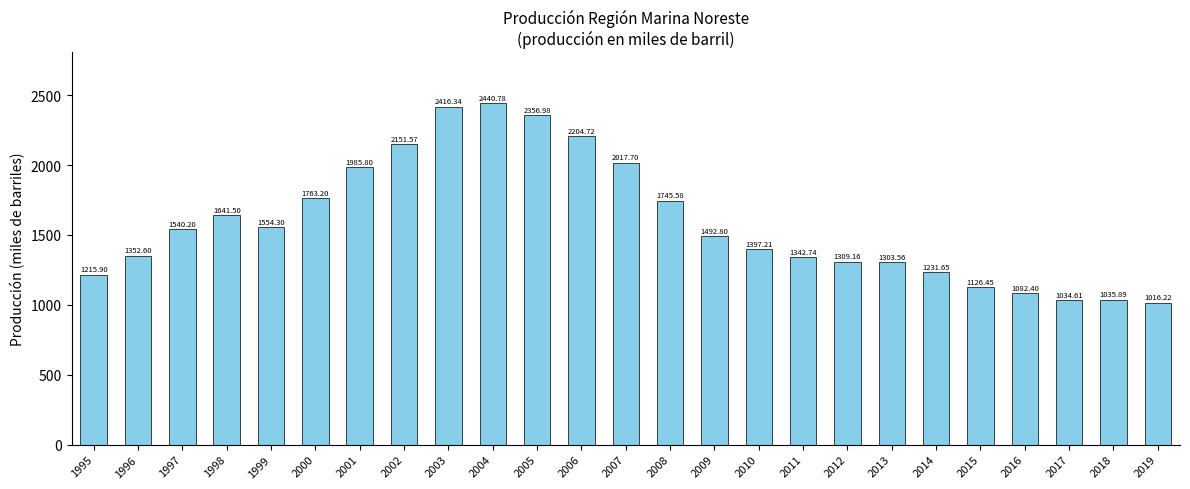

Reading left to right, extract all data points from this chart.

1995=1215.9	1996=1352.6	1997=1540.2	1998=1641.5	1999=1554.3	2000=1763.2	2001=1985.8	2002=2151.6	2003=2416.3	2004=2440.8	2005=2357.0	2006=2204.7	2007=2017.7	2008=1745.6	2009=1492.8	2010=1397.2	2011=1342.7	2012=1309.2	2013=1303.6	2014=1231.7	2015=1126.5	2016=1082.4	2017=1034.6	2018=1035.9	2019=1016.2